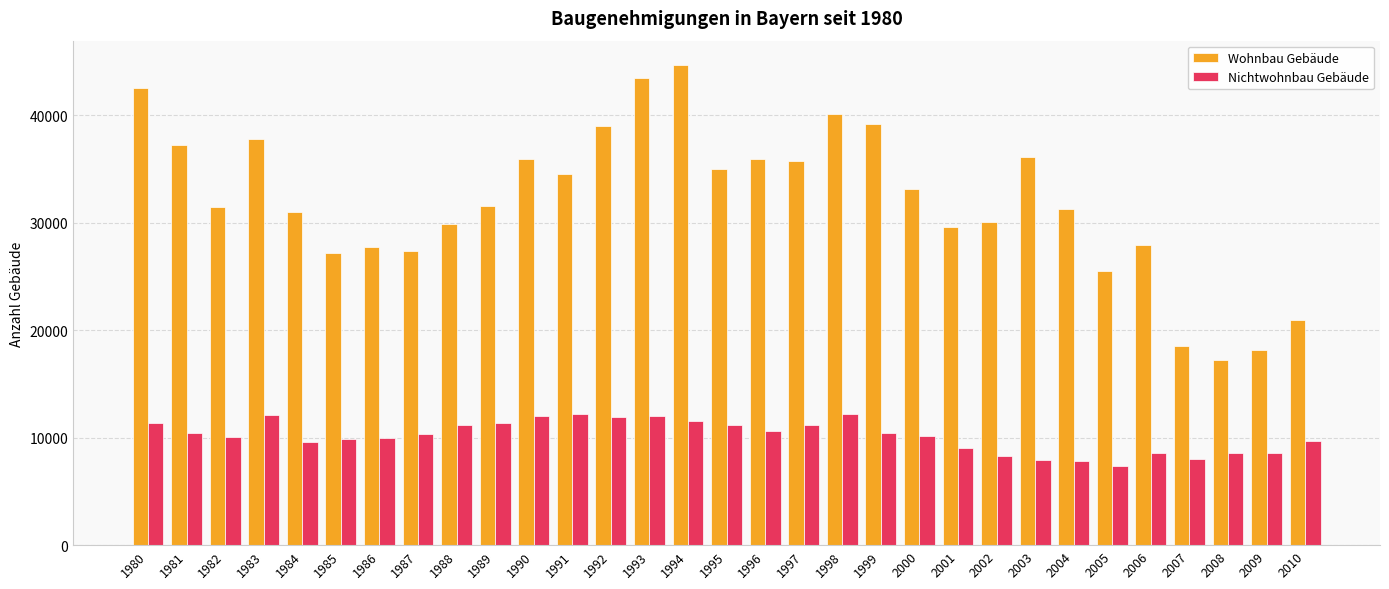

What is the average value of the Nichtwohnbau Gebäude series?

10183